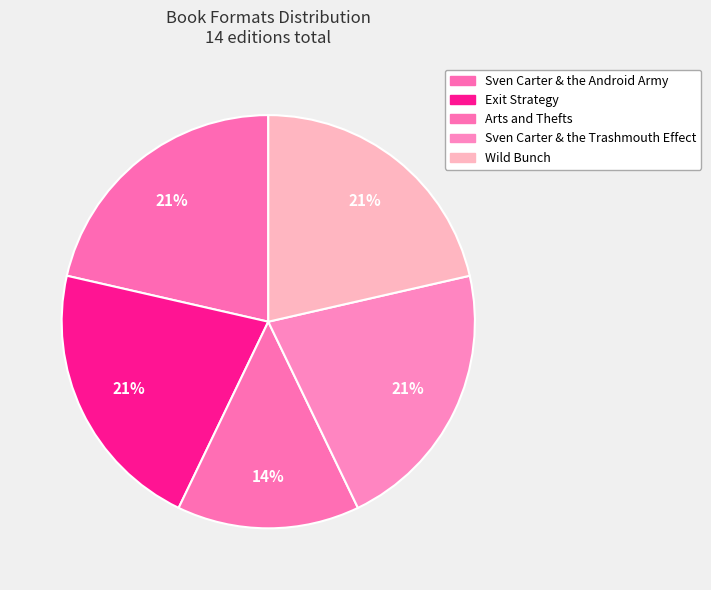

To the nearest percent, what is the average slice percentage?

20%